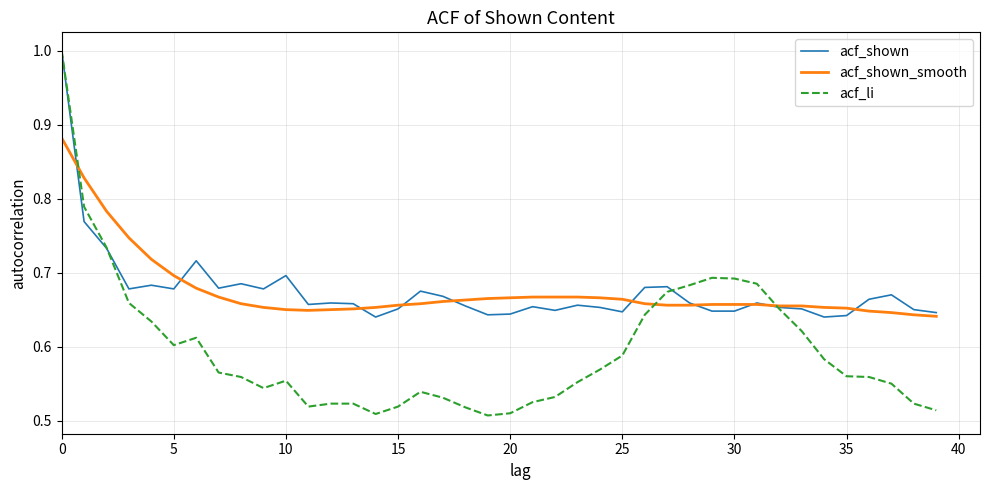

How many categories are shown in the chart?

40